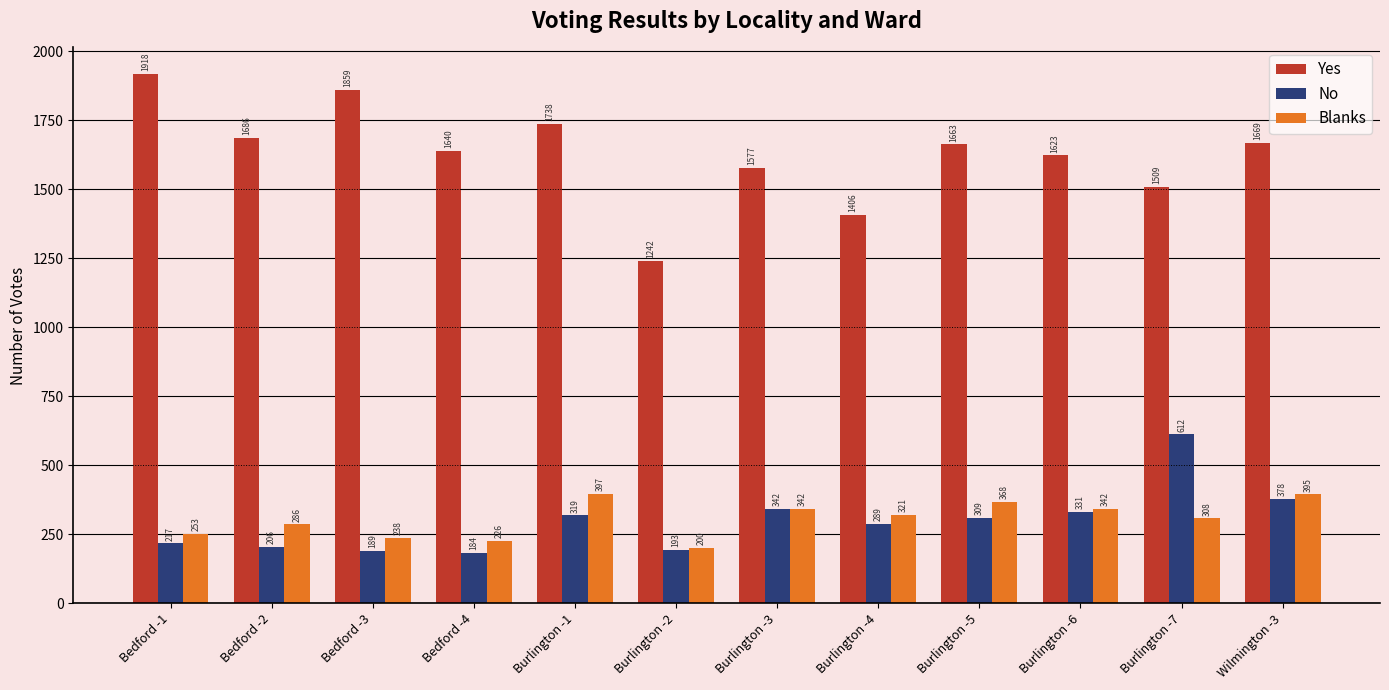

What are all the series names shown in the legend?

Yes, No, Blanks